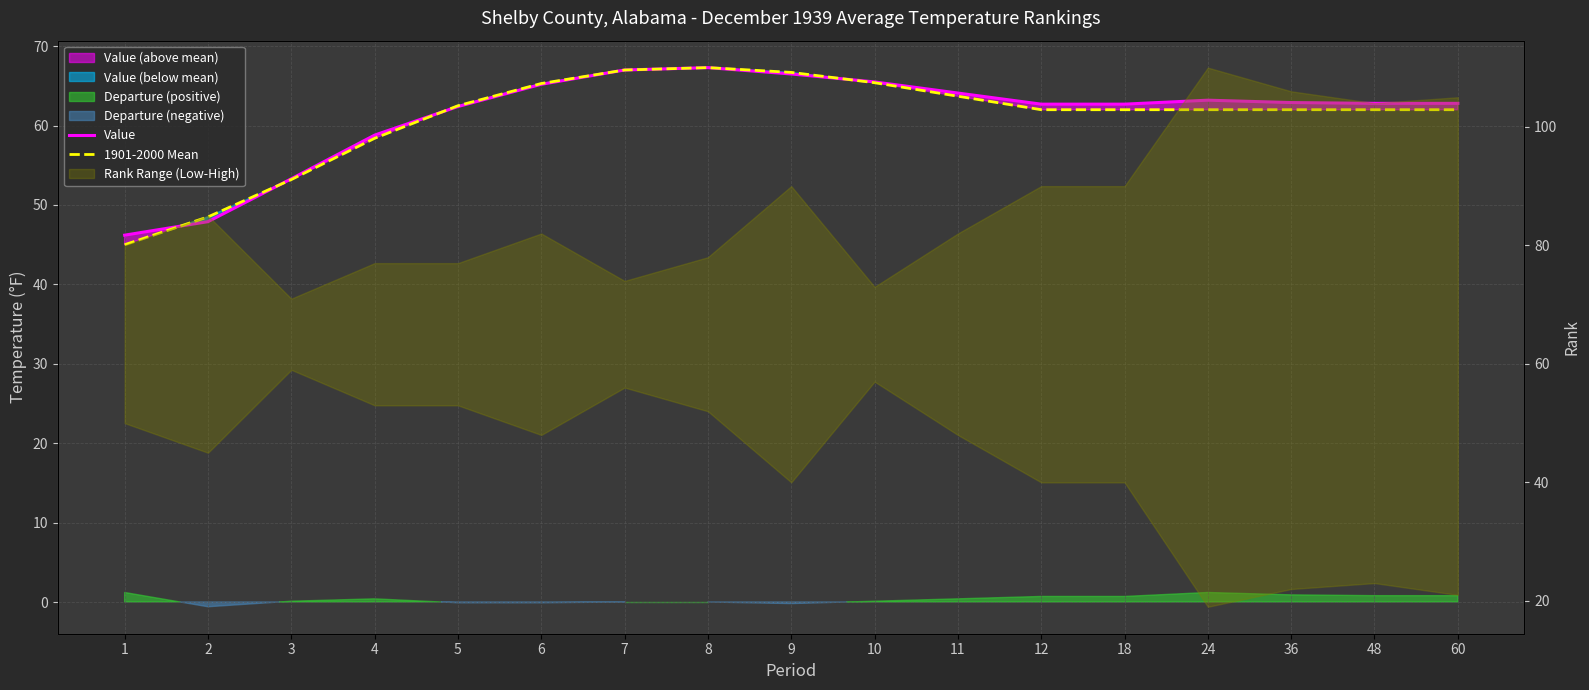

What is the difference between the Value values at 1 and 5?

16.2